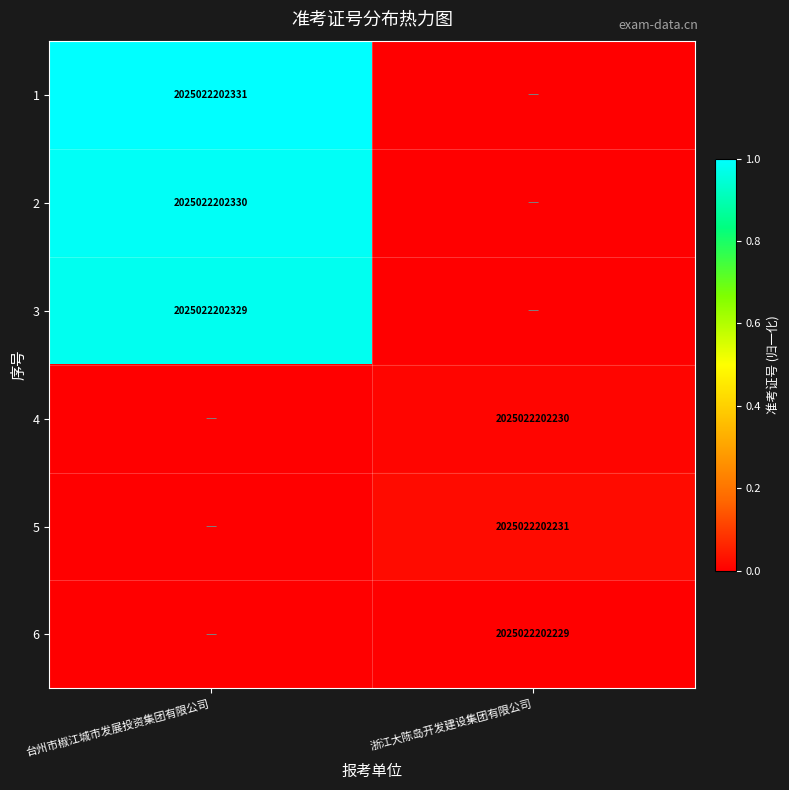

True or false: 3 has a value of 2025022202329 at 台州市椒江城市发展投资集团有限公司.

True